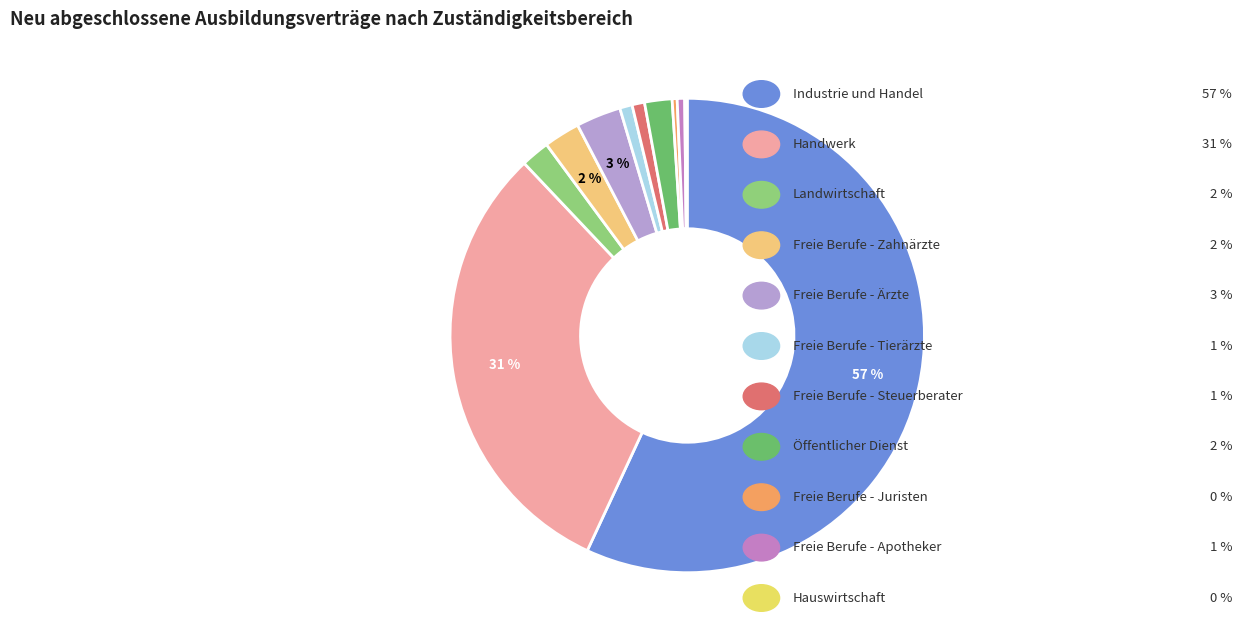

Which category has the smallest portion of the pie?

Hauswirtschaft